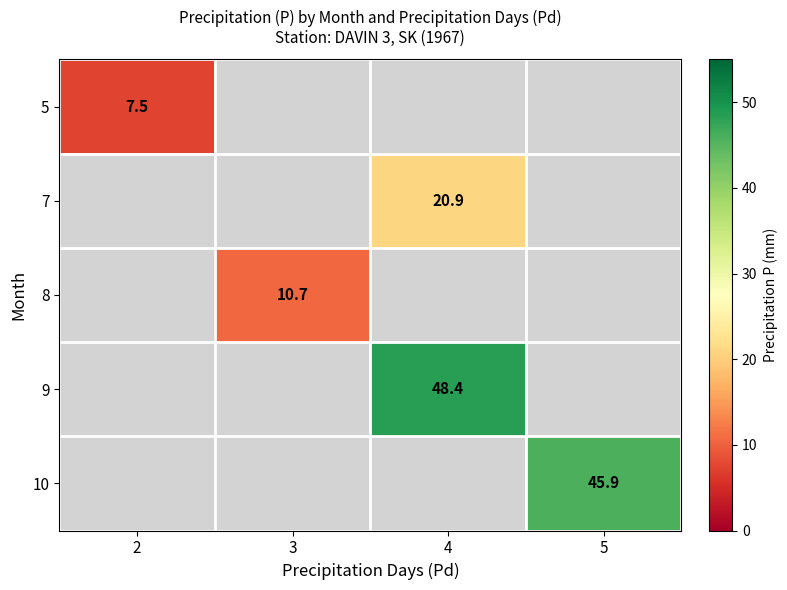

The value of 8 at 3 is 10.7. True or false?

True